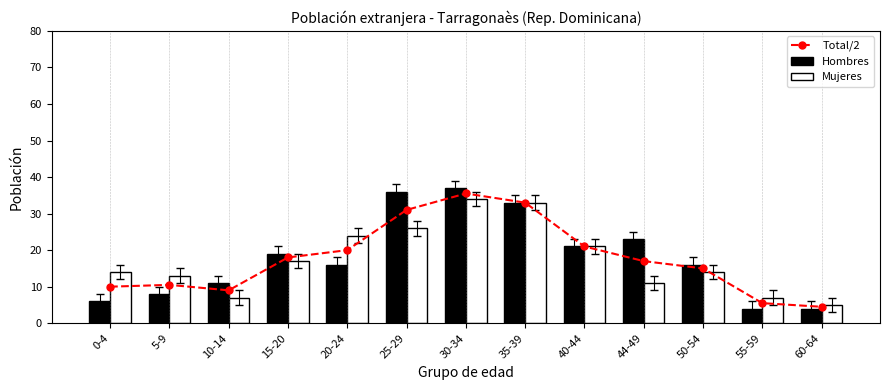

How many data points does each series have?

13